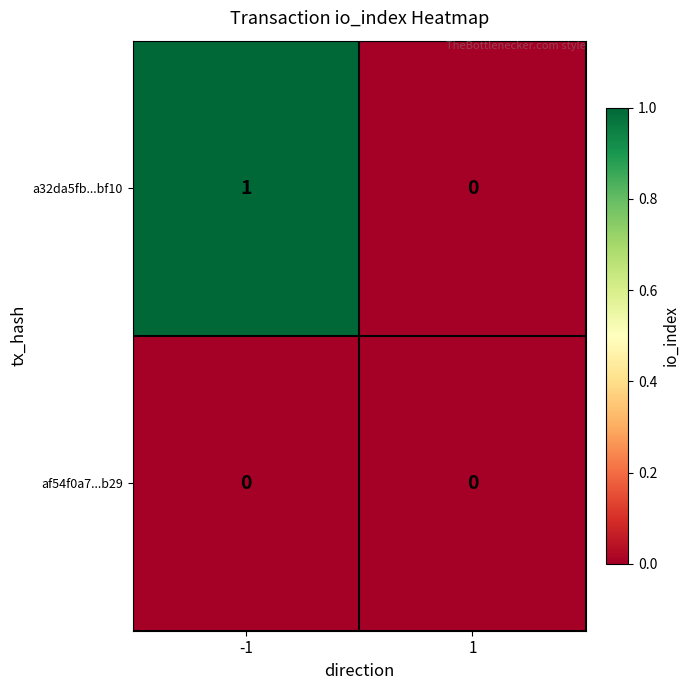

At which category is the sum across all series the highest?

-1